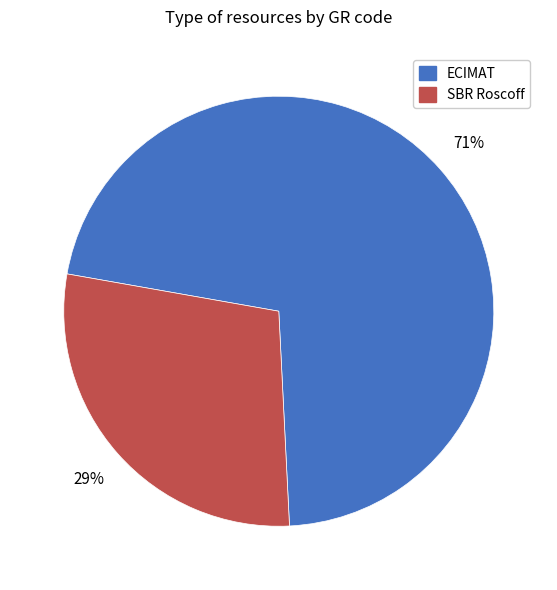

To the nearest percent, what is the average slice percentage?

50%